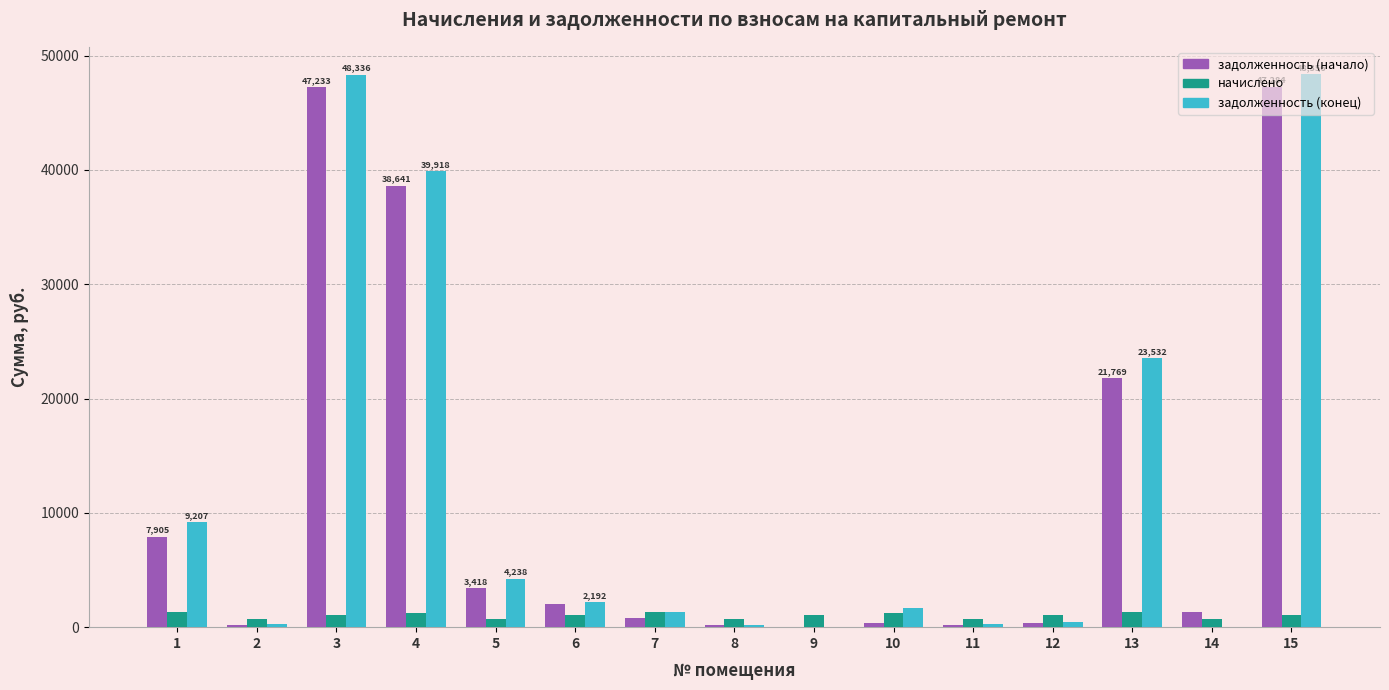

What is the total value across all series at 13?

46592.1